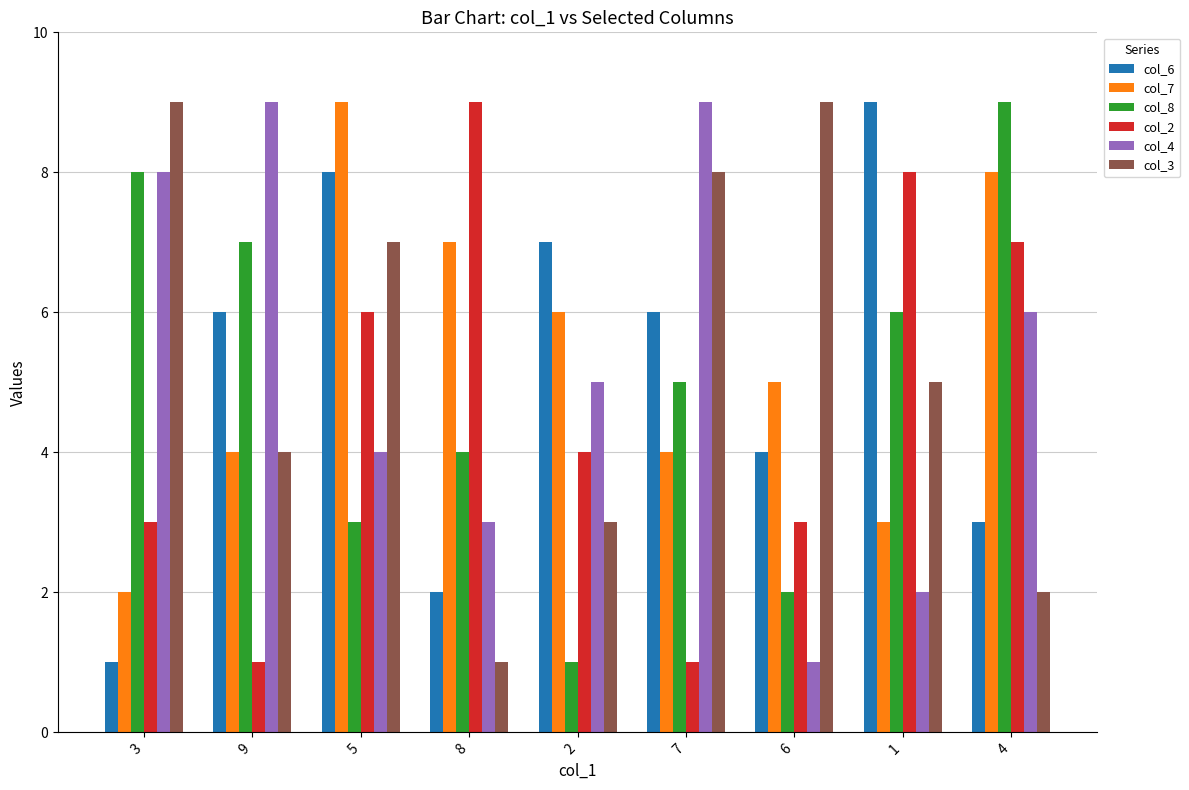

Which series changed the most between 3 and 2?

col_8